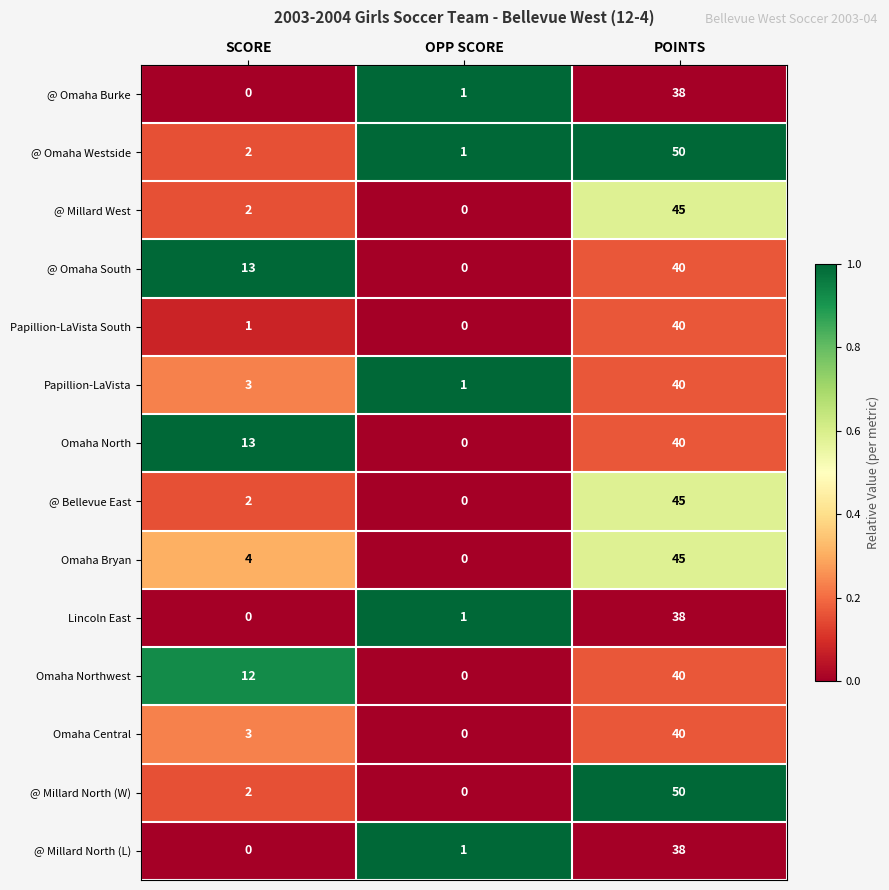

True or false: @ Millard North (W) has a value of 0 at OPP SCORE.

True